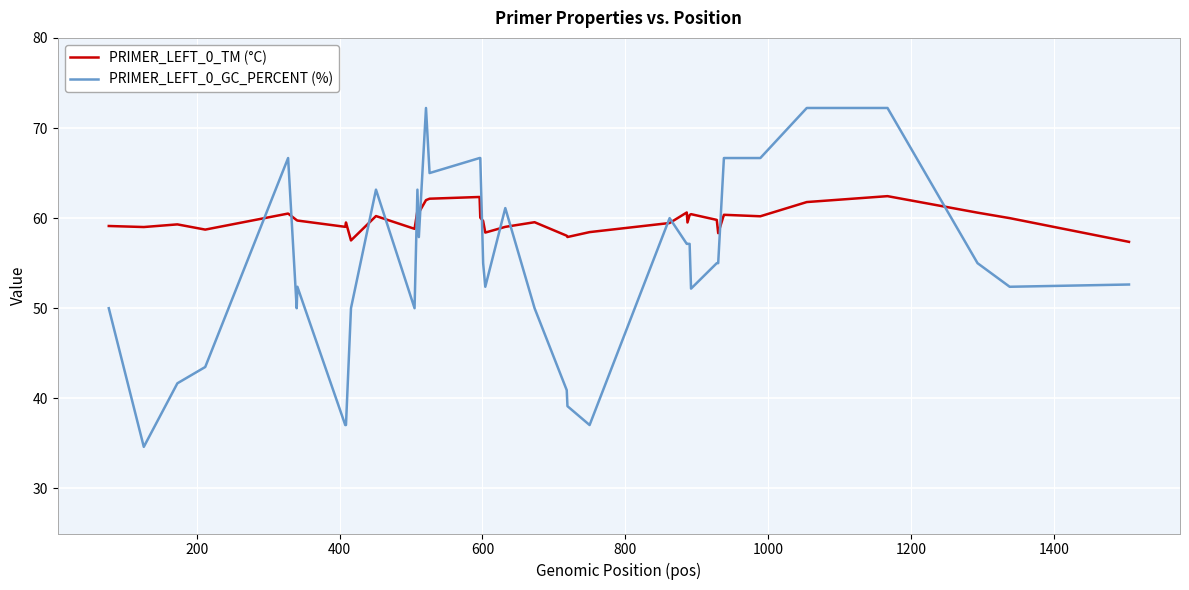

Which series has the widest spread of values?

PRIMER_LEFT_0_GC_PERCENT (%)